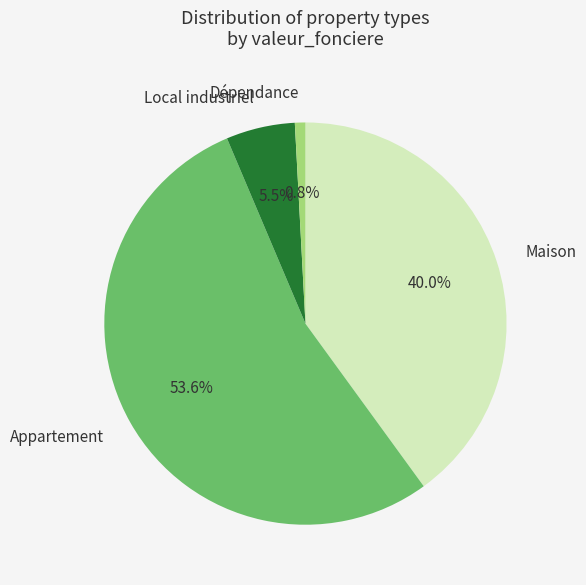

What is the ratio of the value at Appartement to the value at Local industriel?

9.7